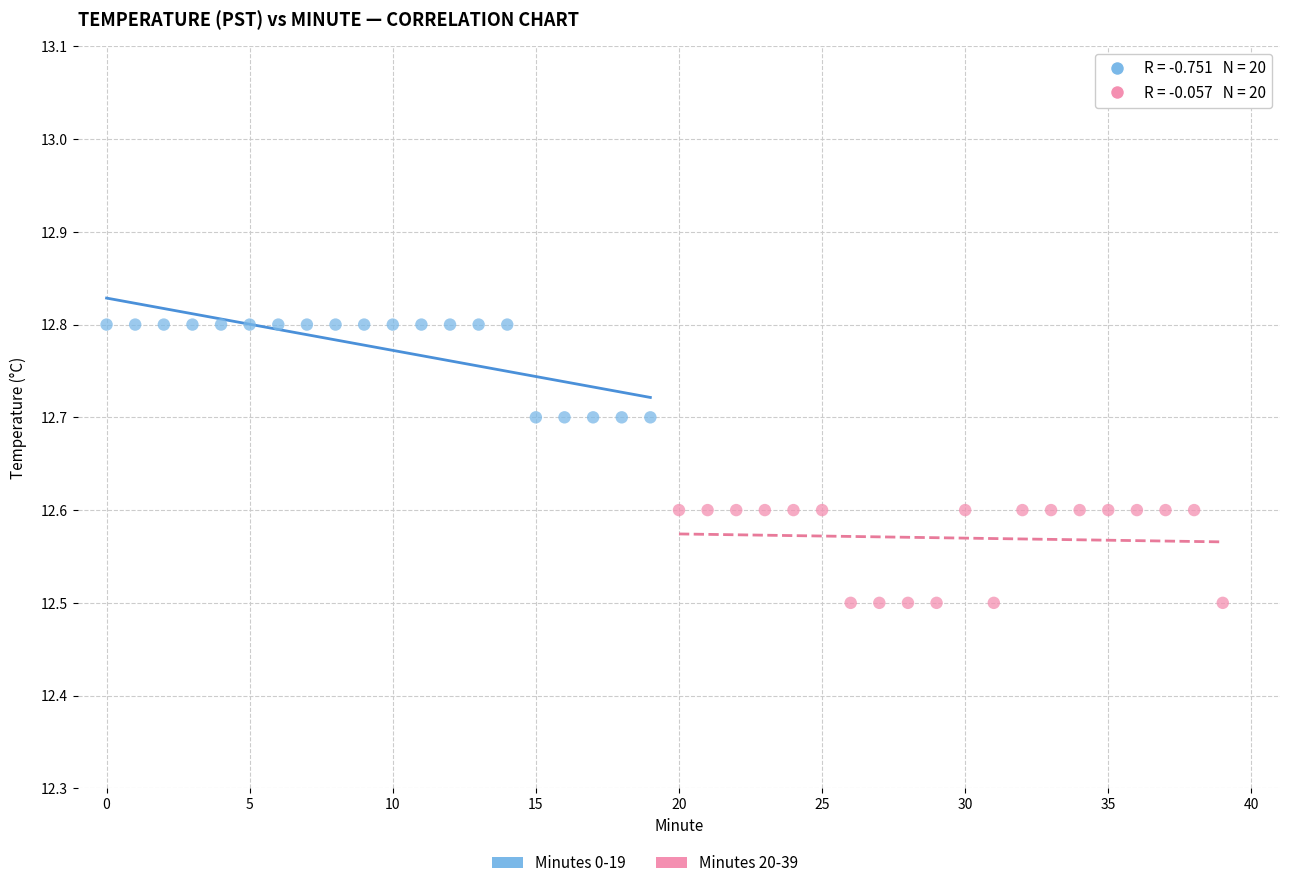

Which series reaches the minimum Y coordinate?

Minutes 20-39